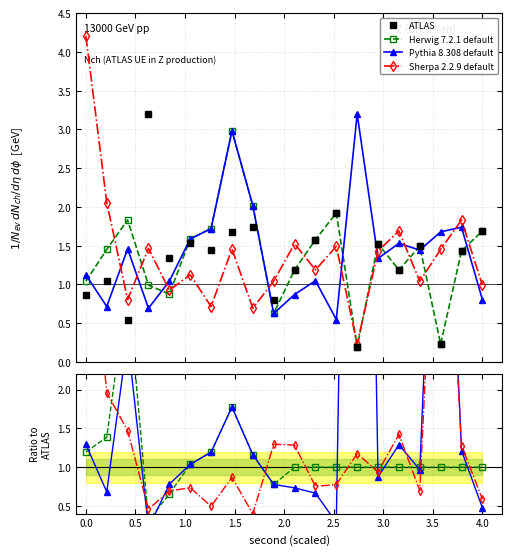

Where do Sherpa 2.2.9 default and Herwig 7.2.1 default first cross each other?

0.0 and 0.5